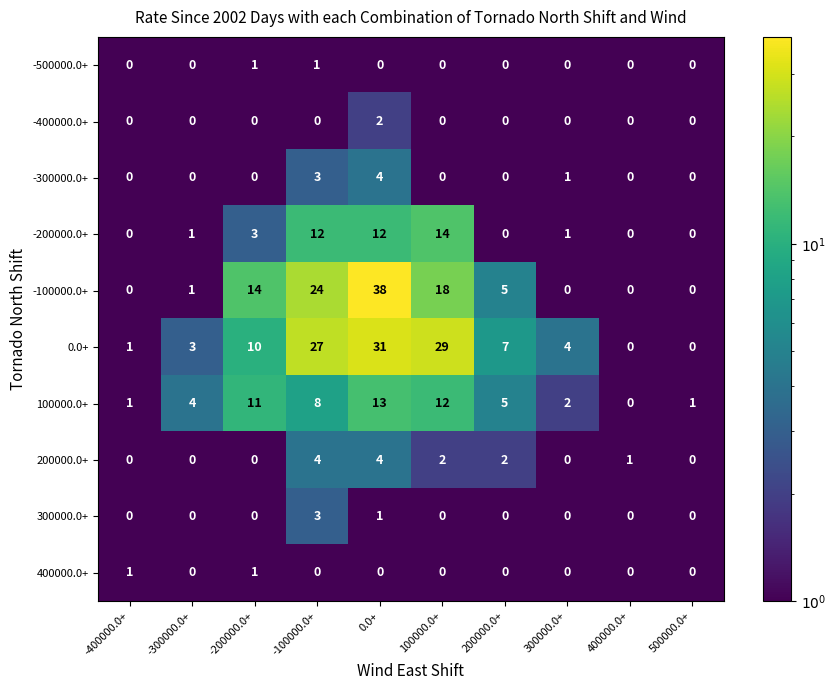

At which category is the sum across all series the highest?

0.0+